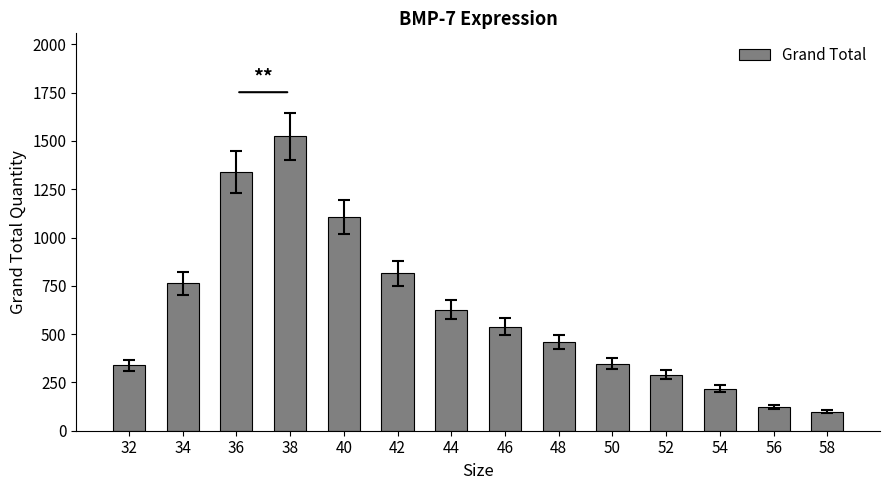

How many data points does each series have?

14